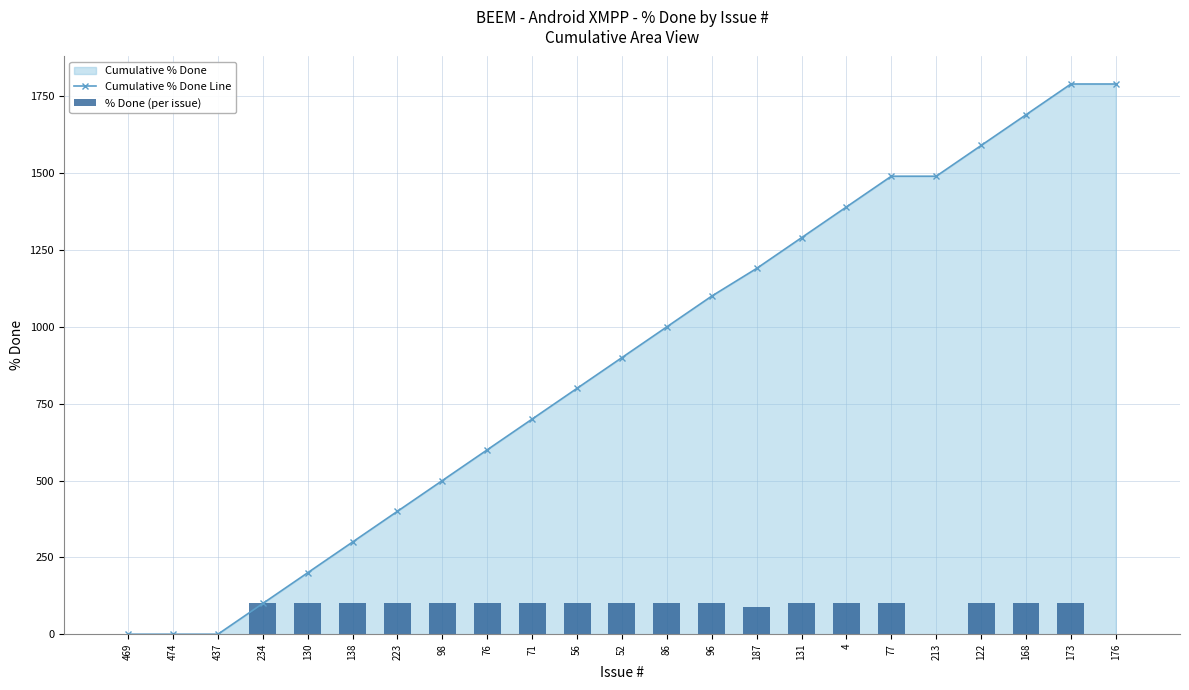

Is the value of Cumulative % Done Line at 138 greater than the value of % Done (per issue) at 437?

Yes